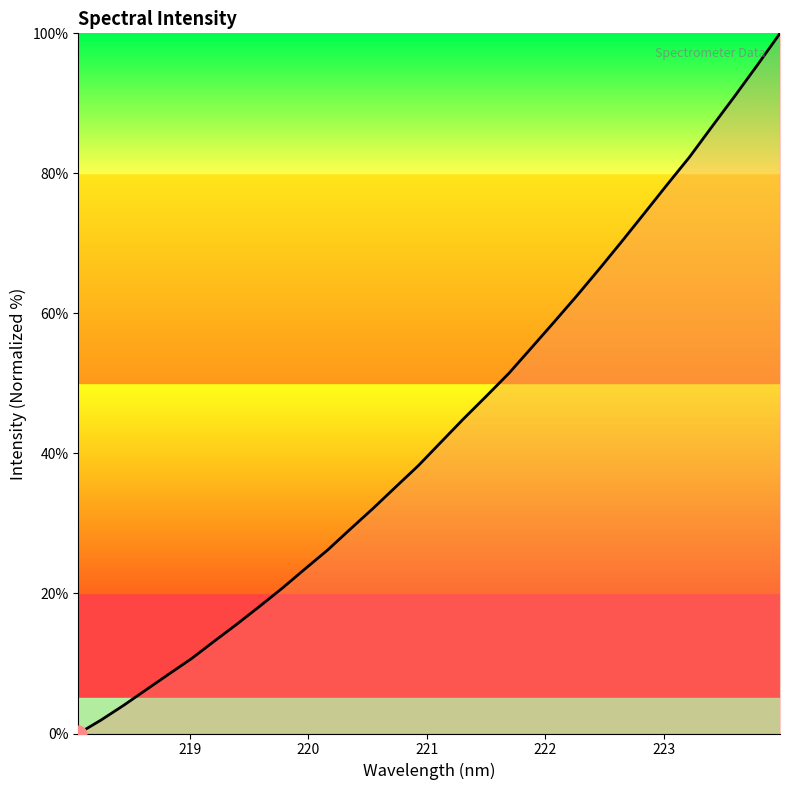

What is the difference between the maximum and minimum values?

100.0